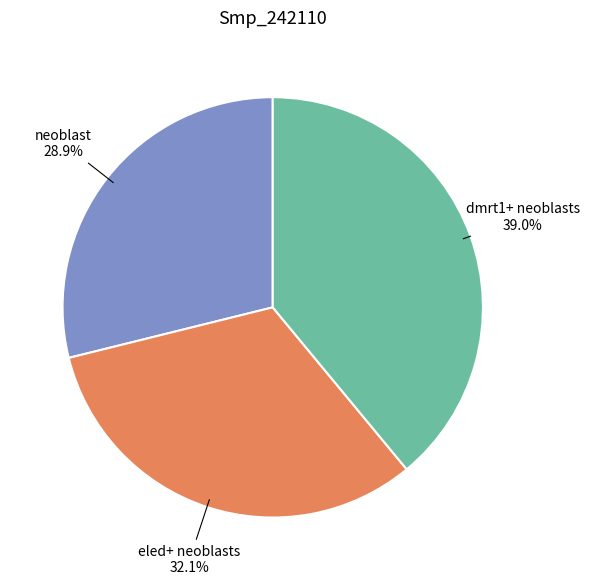

Combined, what portion of the pie is eled+ neoblasts and neoblast?

61.0%